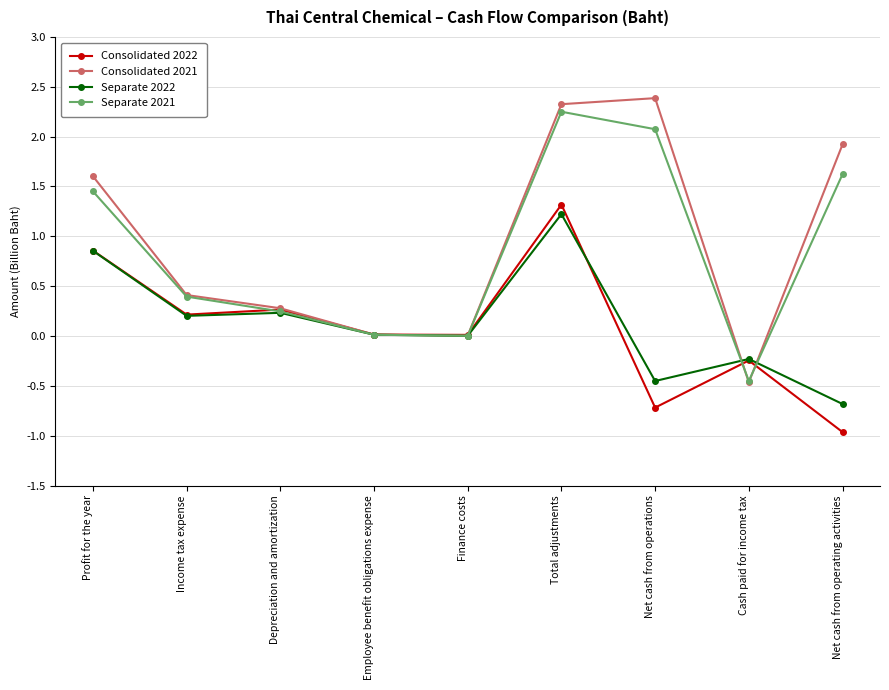

True or false: Consolidated 2021 has more than 1 interior local peaks.

False